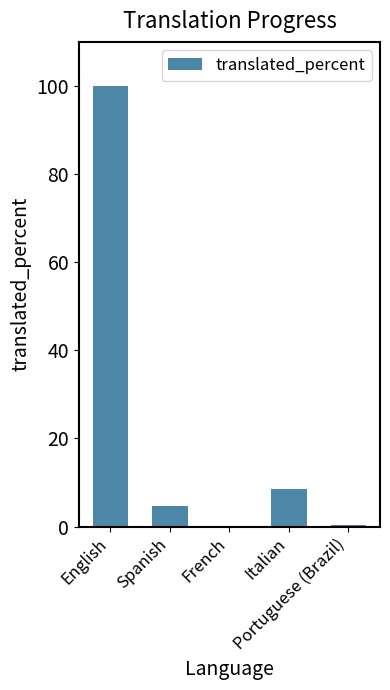

How many values exceed 4?

3